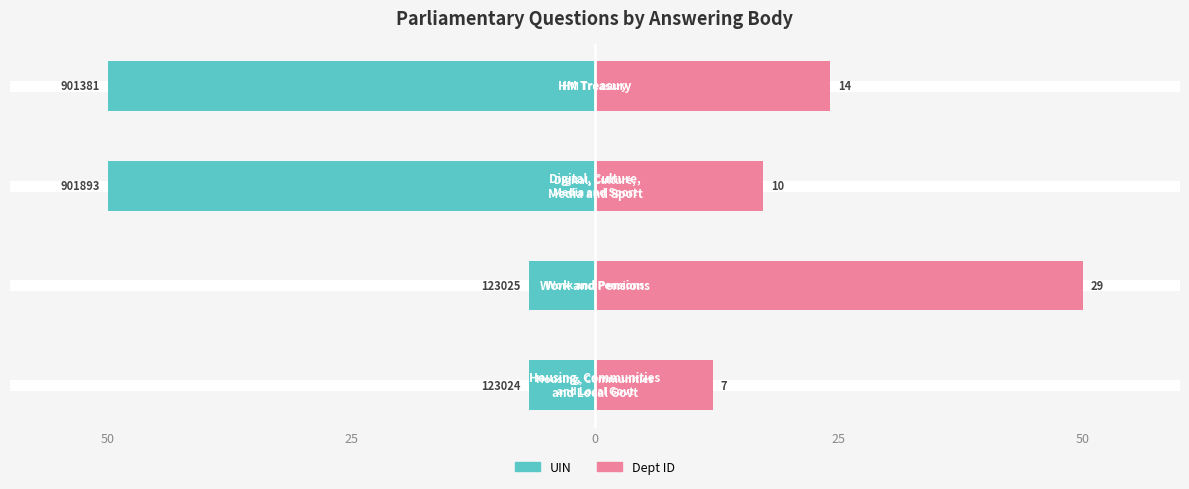

Which series changed the most between 50 and 25?

Dept ID